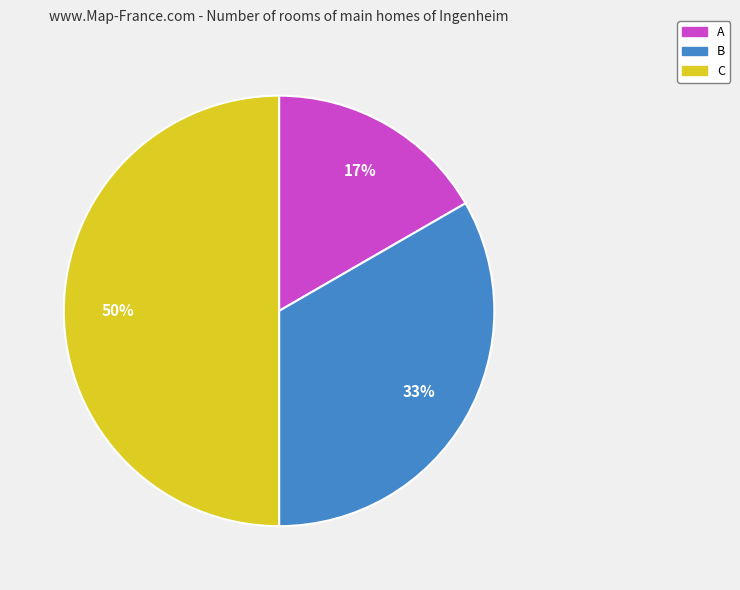

The C slice represents 57% of the pie. True or false?

False